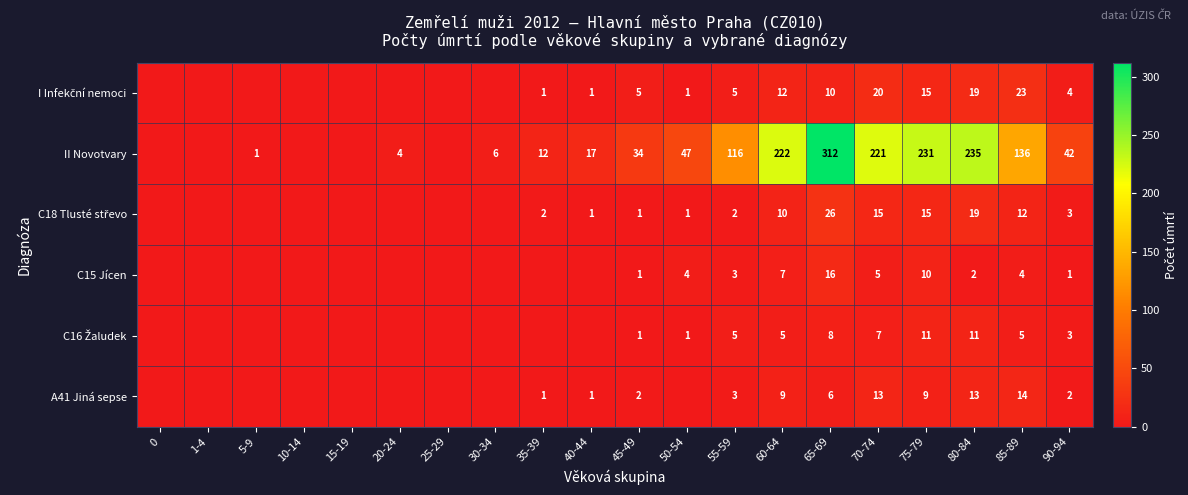

List the series in order of their peak value, highest first.

II Novotvary, C18 Tlusté střevo, I Infekční nemoci, C15 Jícen, A41 Jiná sepse, C16 Žaludek